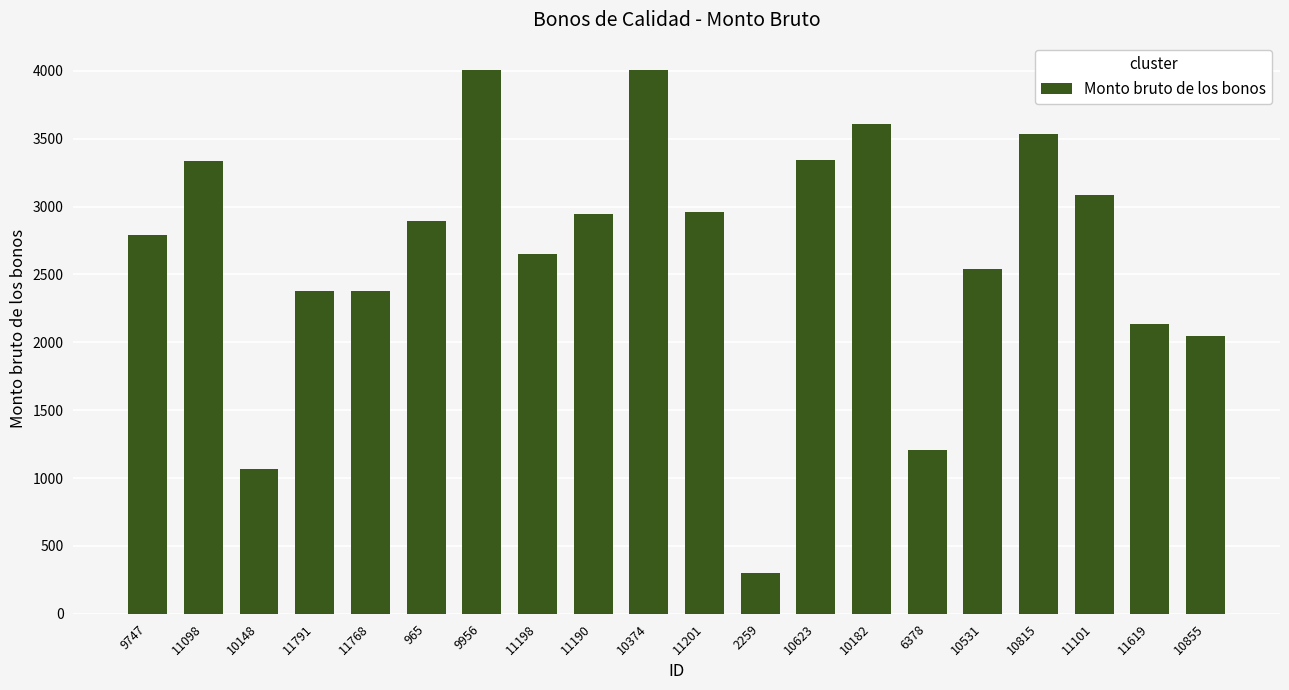

What is the ratio of the value at 9956 to the value at 10855?

2.0